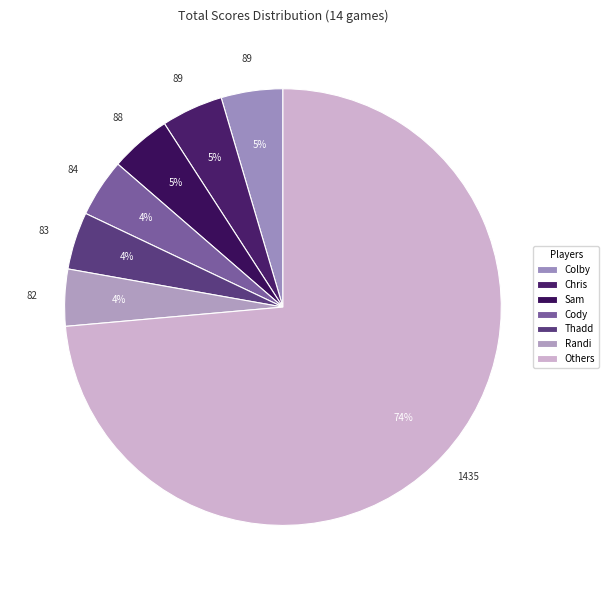

How many segments does this pie chart have?

7